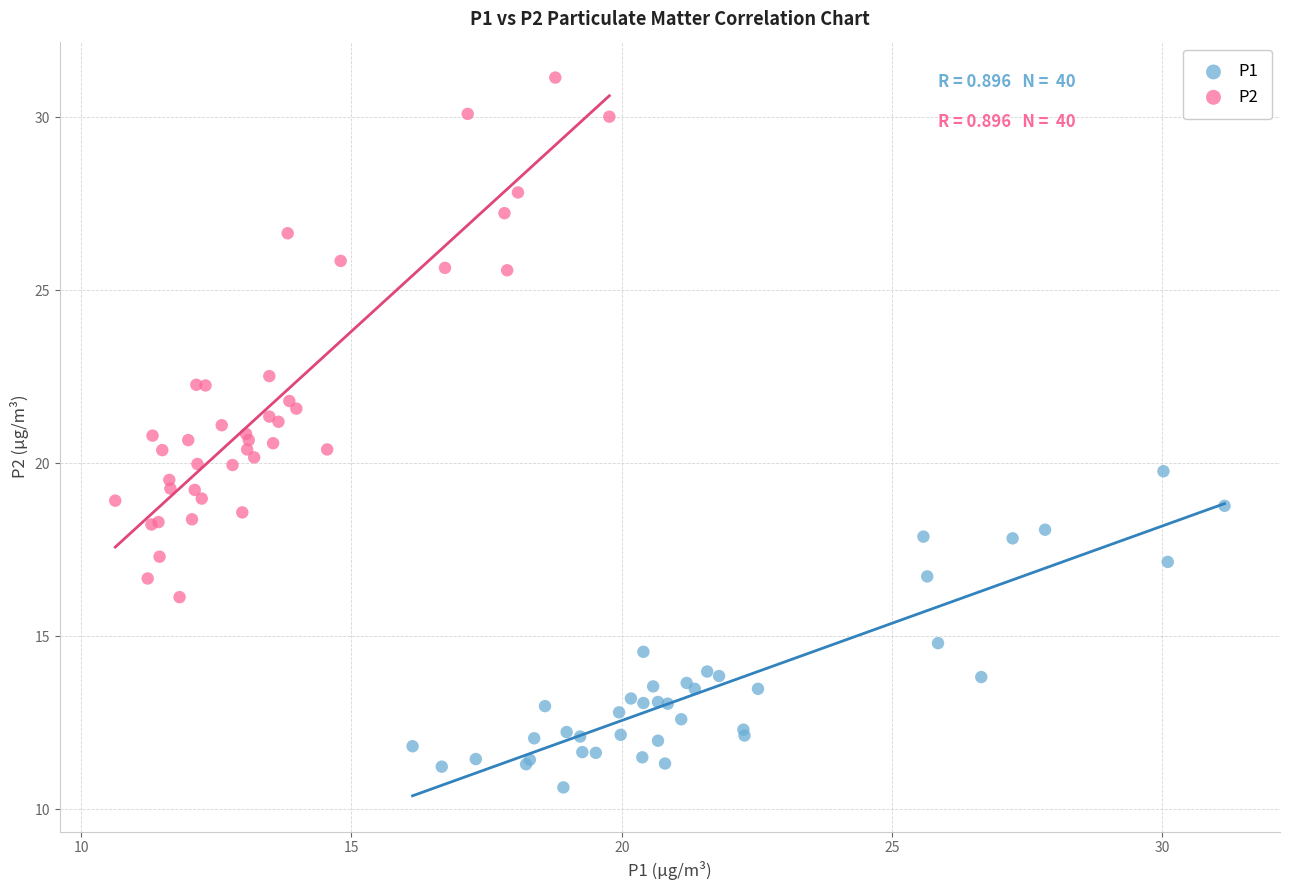

Which series reaches the maximum Y coordinate?

P2